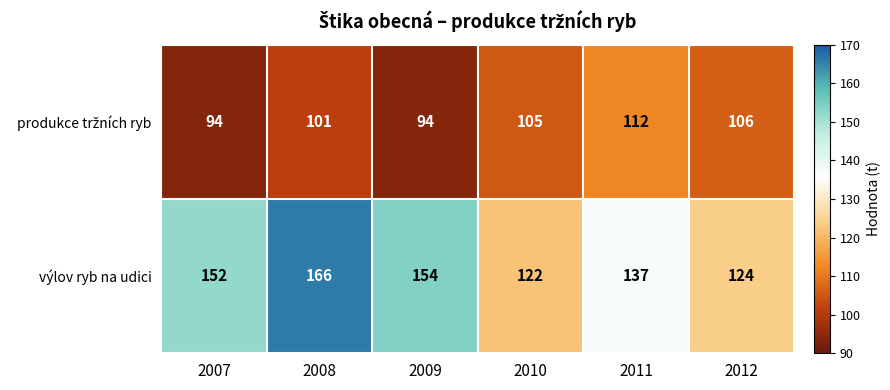

Which series has the largest range (max minus min)?

výlov ryb na udici